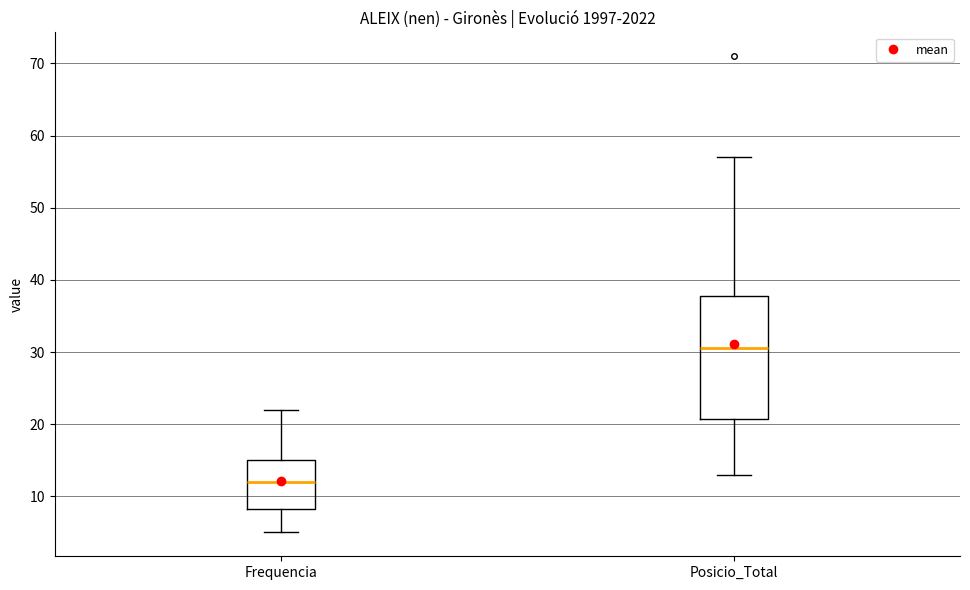

Where does the lower whisker of the box for Frequencia end on the y-axis? The values are not printed on the chart, so give them approximately, as read against the axis.

5